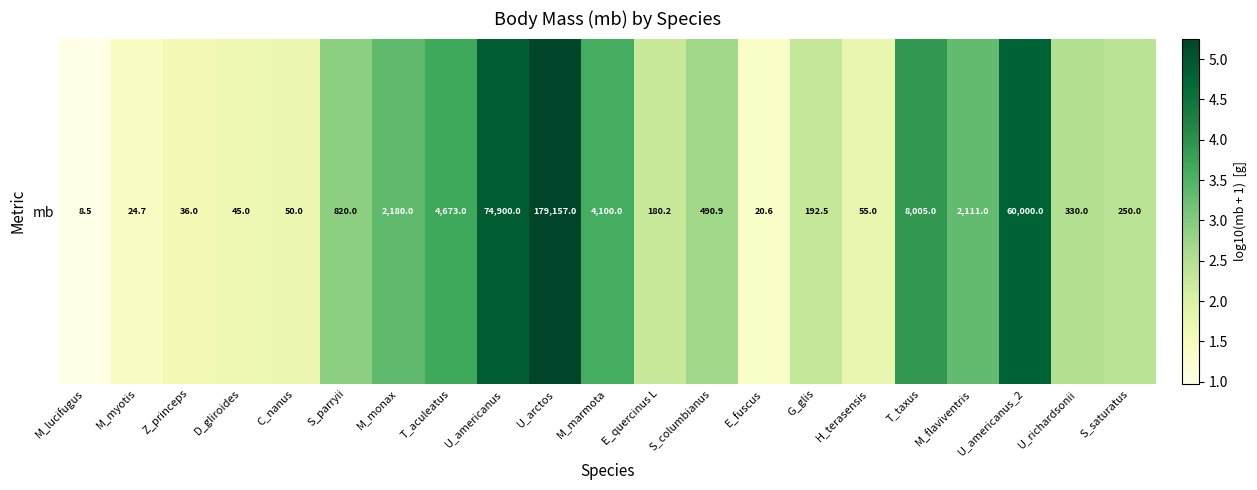

What is the ratio of the value at U_richardsonii to the value at S_parryii?

0.9